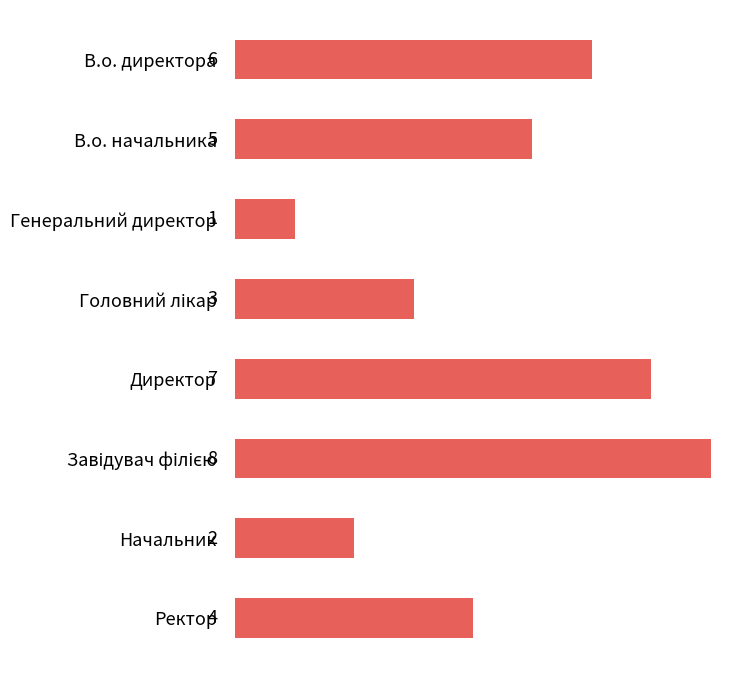

Is it true that the value at Ректор is 4?

True